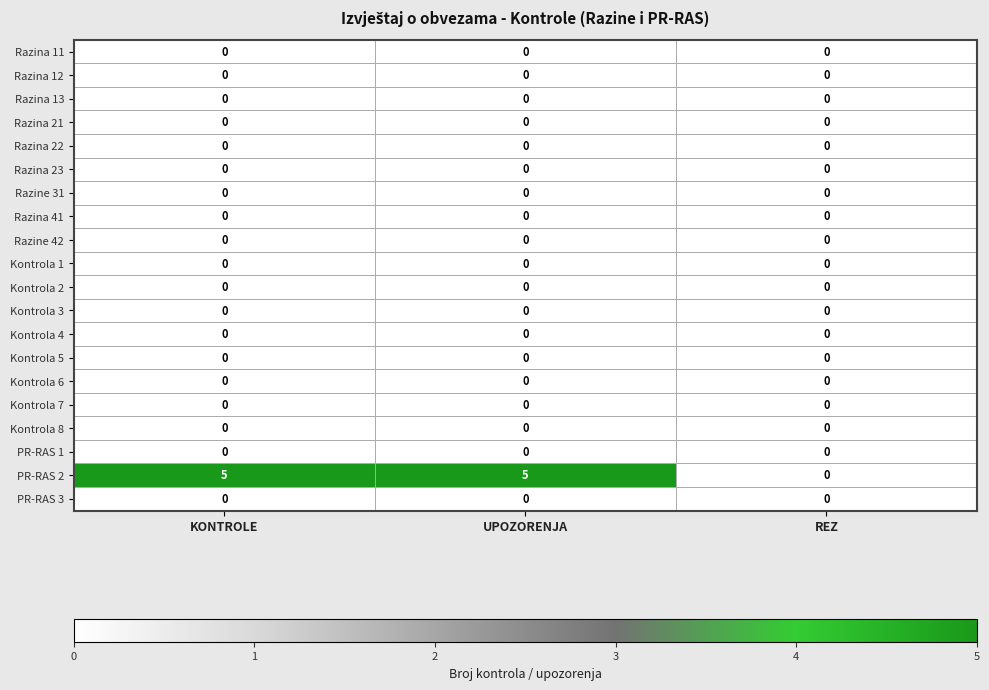

What is the greatest value displayed?

5